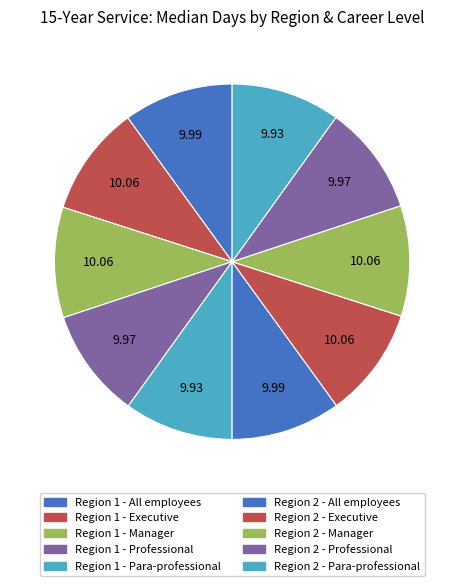

Does Region 1 - Professional represent more than half of the total?

No